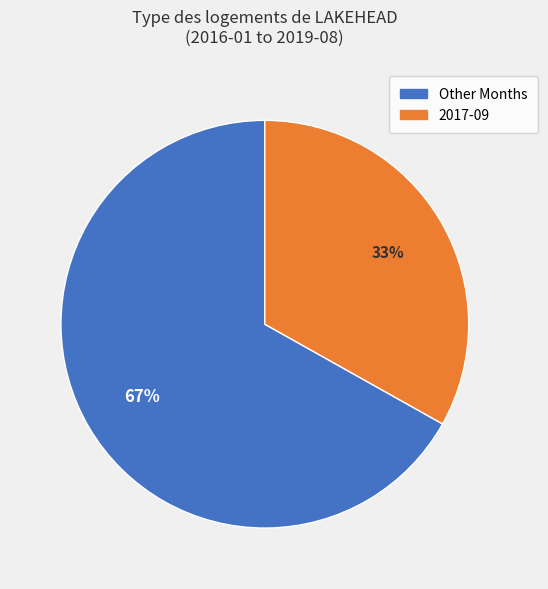

How many slices are in this pie chart?

2